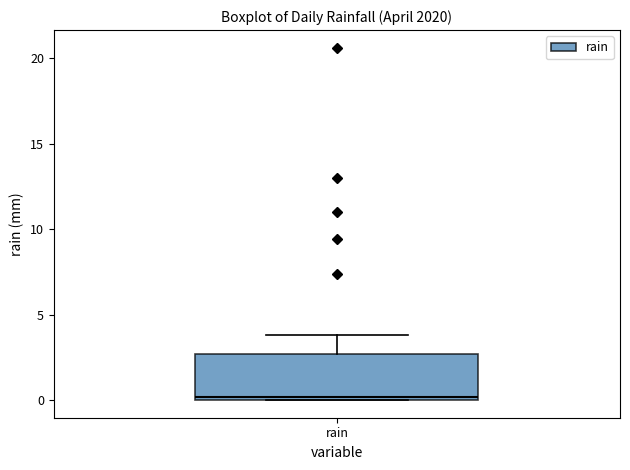

Where is the lower edge of the box for rain on the y-axis? The values are not printed on the chart, so give them approximately, as read against the axis.

0.0